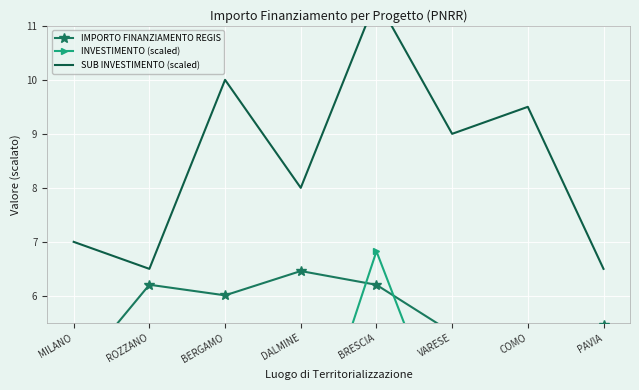

The INVESTIMENTO (scaled) series shows 3.2 at VARESE. True or false?

True